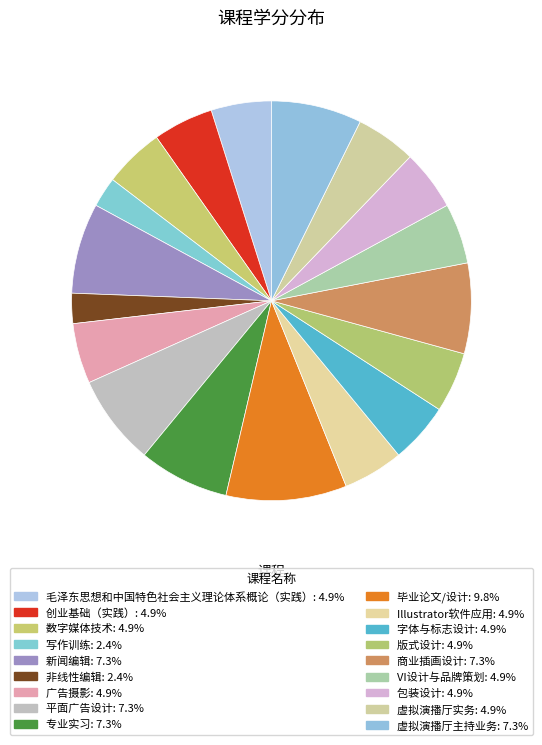

To the nearest percent, what is the difference between the largest and smallest slice percentages?

7%